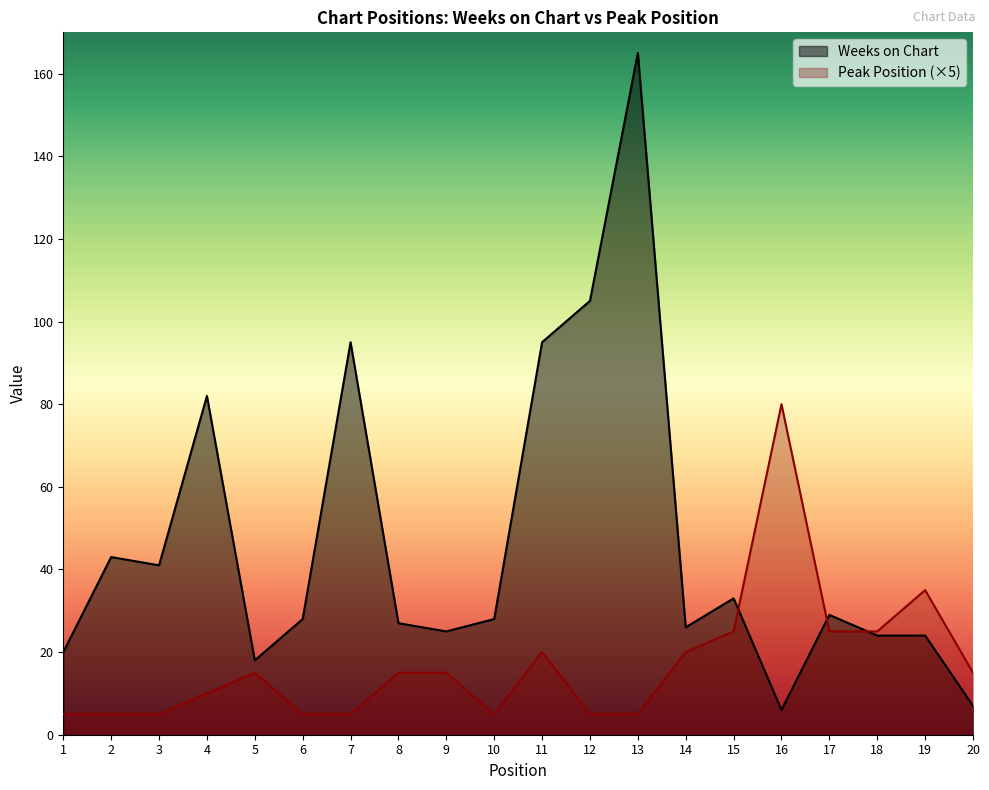

What is the difference between the second highest and minimum values in the Weeks on Chart series?

99